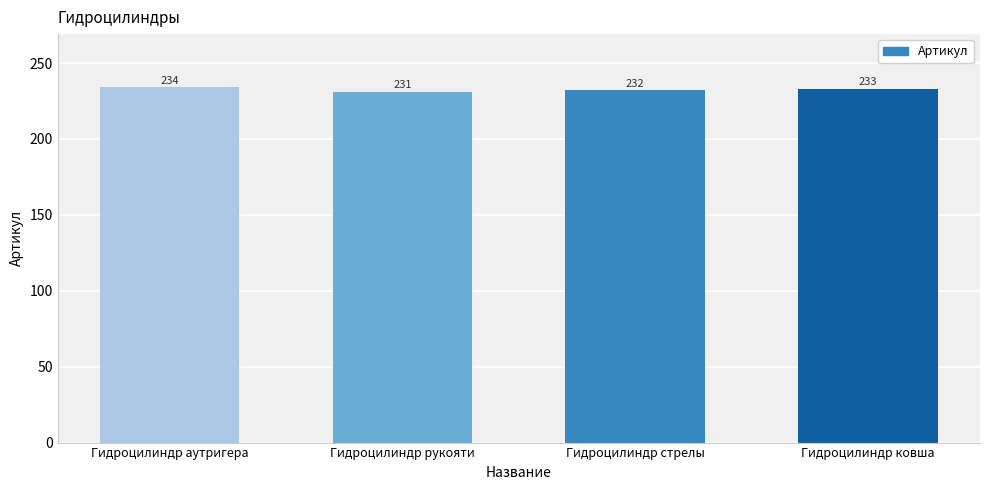

What is the ratio of the value at Гидроцилиндр аутригера to the value at Гидроцилиндр ковша?

1.0